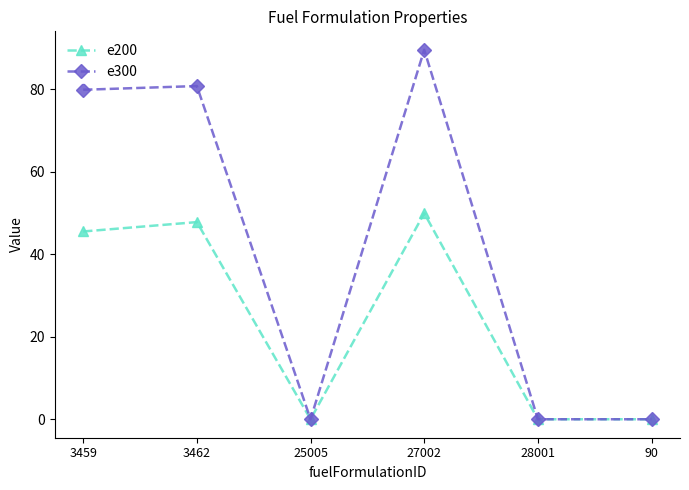

Which series has the largest total across all categories?

e300